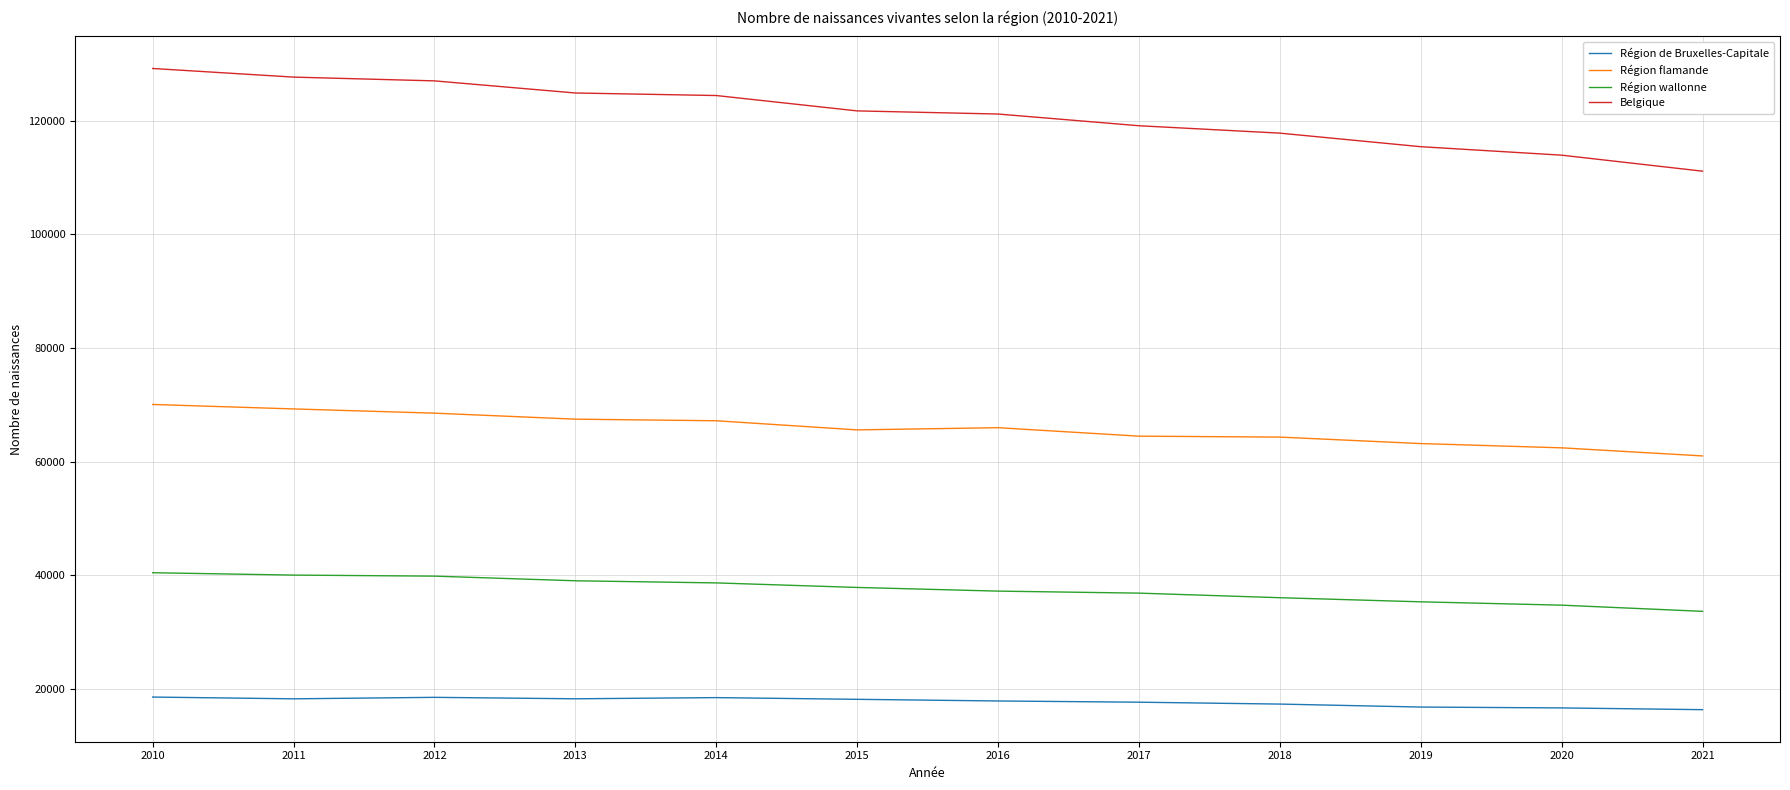

In Région flamande, how many points are higher than both neighbors (excluding endpoints)?

1